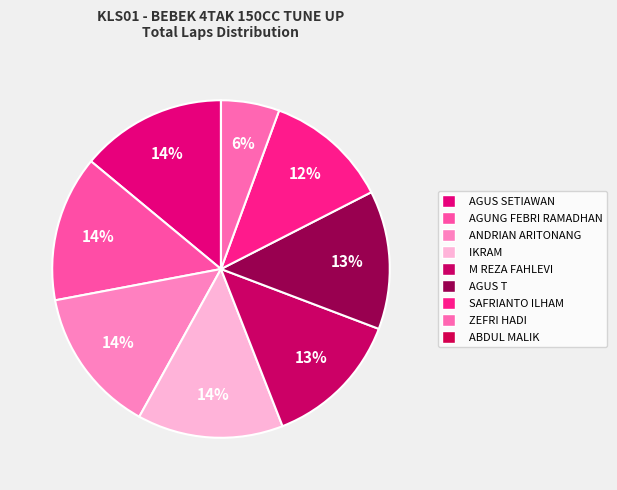

Rank the categories by value from lowest to highest.

ABDUL MALIK, ZEFRI HADI, SAFRIANTO ILHAM, M REZA FAHLEVI, AGUS T, AGUS SETIAWAN, AGUNG FEBRI RAMADHAN, ANDRIAN ARITONANG, IKRAM